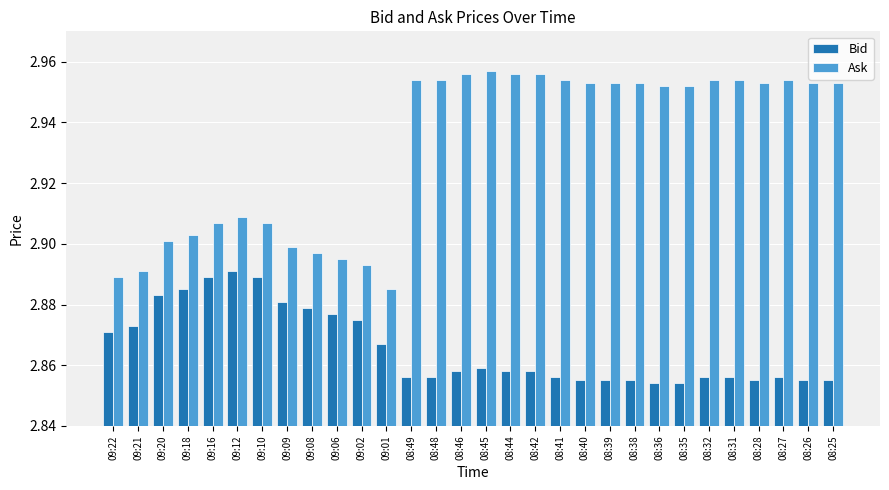

Is the value of Bid at 08:46 greater than the value of Ask at 08:39?

No